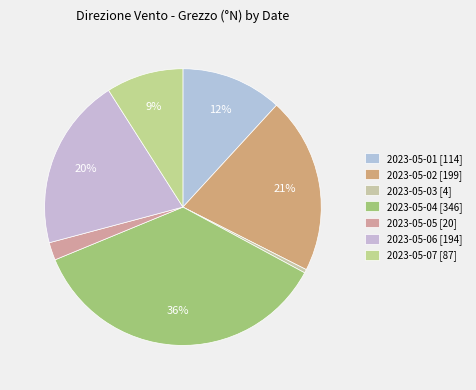

To the nearest percent, what is the average slice percentage?

14%